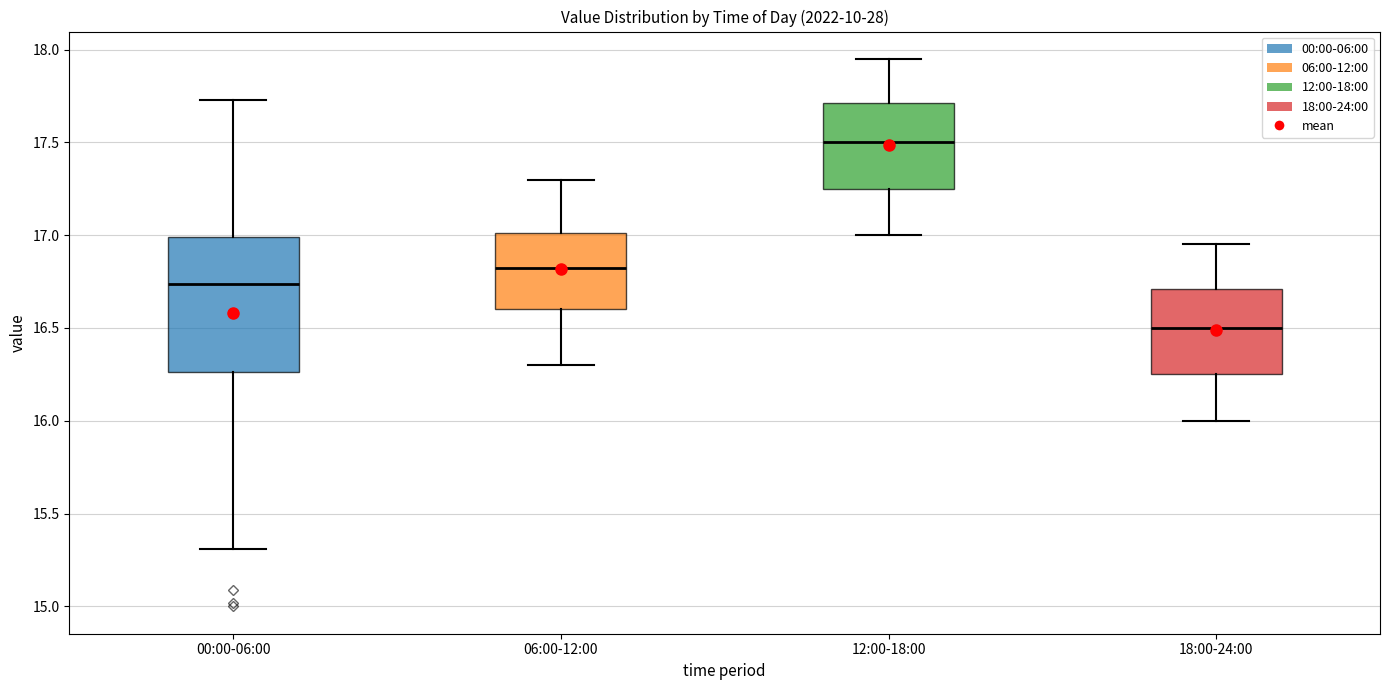

Reading left to right, read every box against the y-axis: the position of its median line, the range the box covers, and the ends of its whiskers. The values are not printed on the chart, so give them approximately, as read against the axis.

00:00-06:00: median 16.75, box 16.25 to 17.00, whiskers 15.30 to 17.75
06:00-12:00: median 16.85, box 16.60 to 17.00, whiskers 16.30 to 17.30
12:00-18:00: median 17.50, box 17.25 to 17.70, whiskers 17.00 to 17.95
18:00-24:00: median 16.50, box 16.25 to 16.70, whiskers 16.00 to 16.95